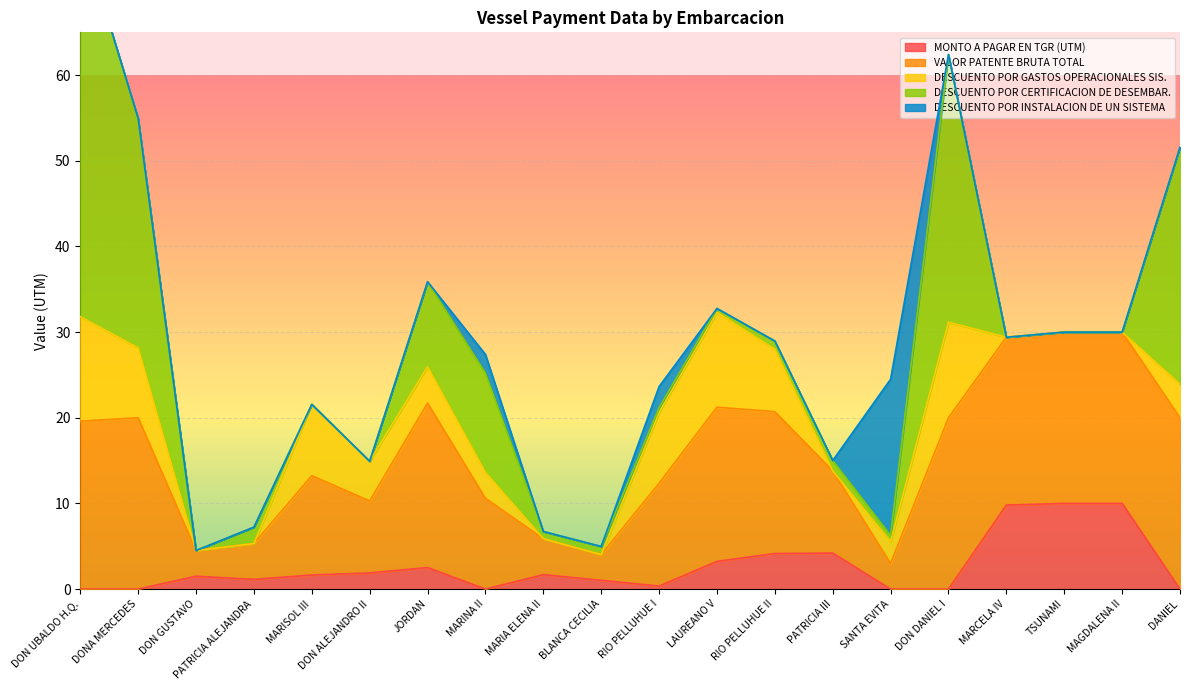

Reading left to right, what are all the values shown in this chart?

MONTO A PAGAR EN TGR (UTM): 0.0	0.0	1.5	1.1	1.6	1.9	2.5	0.0	1.7	1.0	0.3	3.2	4.2	4.2	0.0	0.0	9.8	10.0	10.0	0.0
VALOR PATENTE BRUTA TOTAL: 19.6	20.0	3.0	4.2	11.6	8.4	19.2	10.6	4.2	3.0	12.0	18.0	16.6	9.6	3.0	20.0	19.6	20.0	20.0	20.0
DESCUENTO POR GASTOS OPERACIONALES SIS.: 12.2	8.2	0.0	0.0	8.3	4.6	4.2	3.0	0.0	0.0	8.3	11.1	7.3	0.0	2.5	11.2	0.0	0.0	0.0	3.9
DESCUENTO POR CERTIFICACION DE DESEMBAR.: 45.3	26.8	0.0	1.9	0.0	0.0	9.9	11.6	0.8	0.9	0.5	0.5	1.0	1.2	0.7	31.3	0.0	0.0	0.0	27.7
DESCUENTO POR INSTALACION DE UN SISTEMA: 0.0	0.0	0.0	0.0	0.0	0.0	0.0	2.2	0.0	0.0	2.5	0.0	0.0	0.0	18.2	0.0	0.0	0.0	0.0	0.0